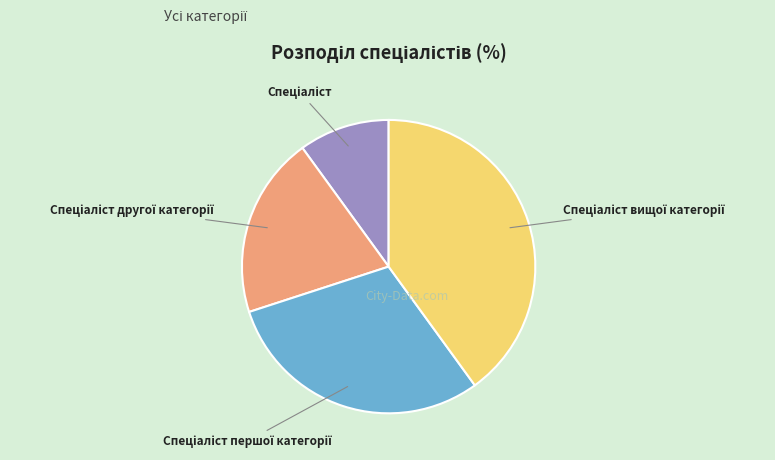

Is there a majority slice in this chart?

No